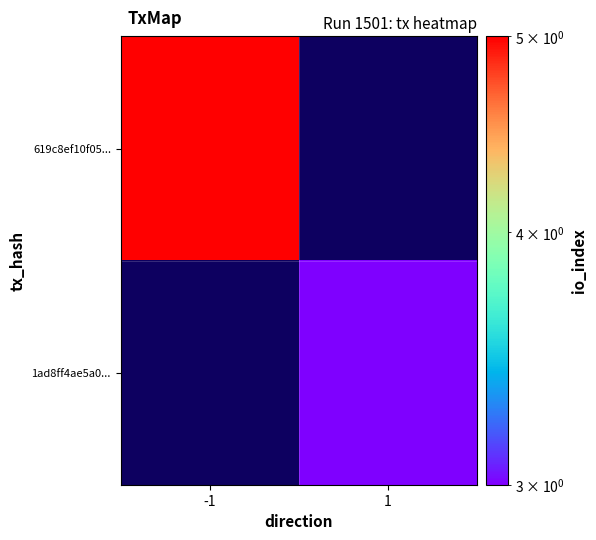

Which series has the widest spread of values?

619c8ef10f05...